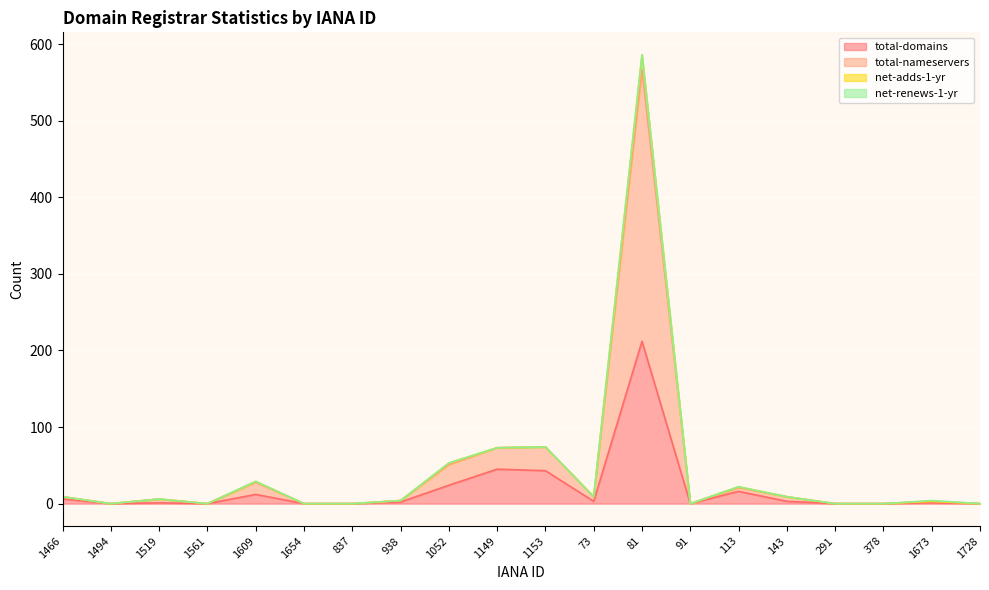

Which category has the highest value in the total-domains series?

81